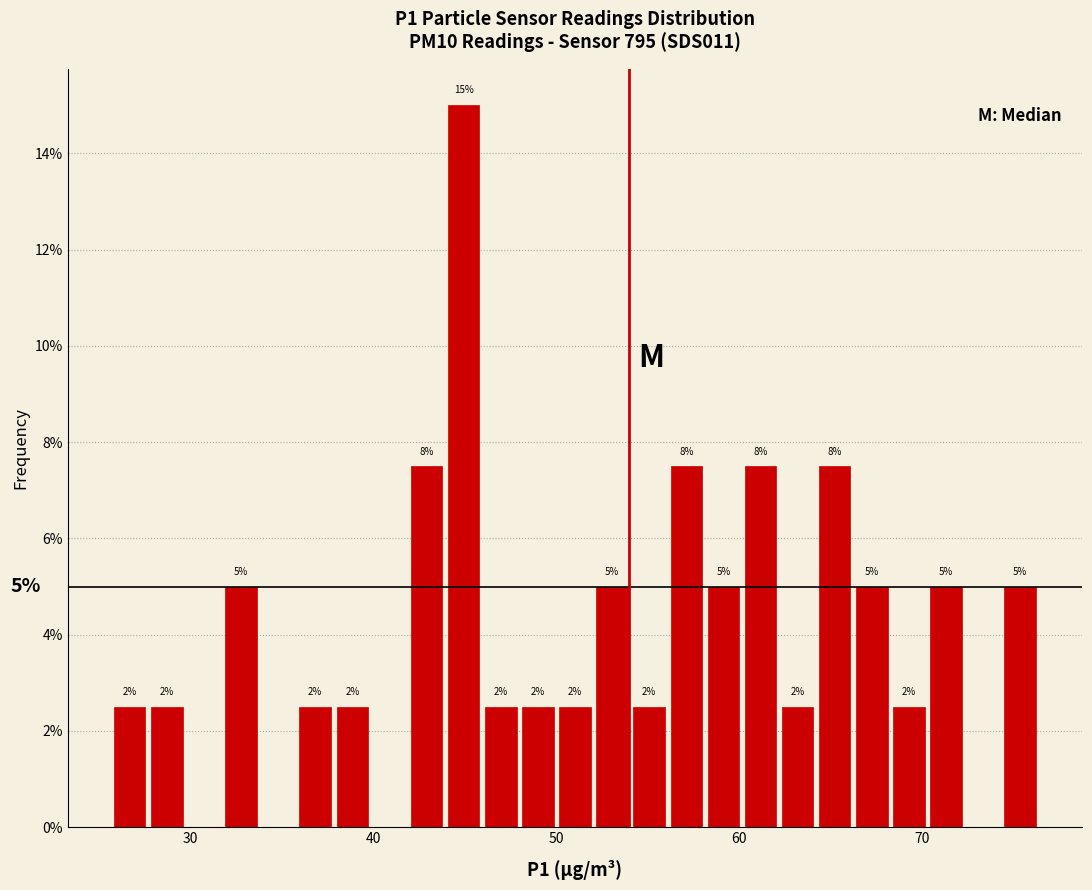

Read against the x-axis, roughly where is the centre of the tallest bar?

45